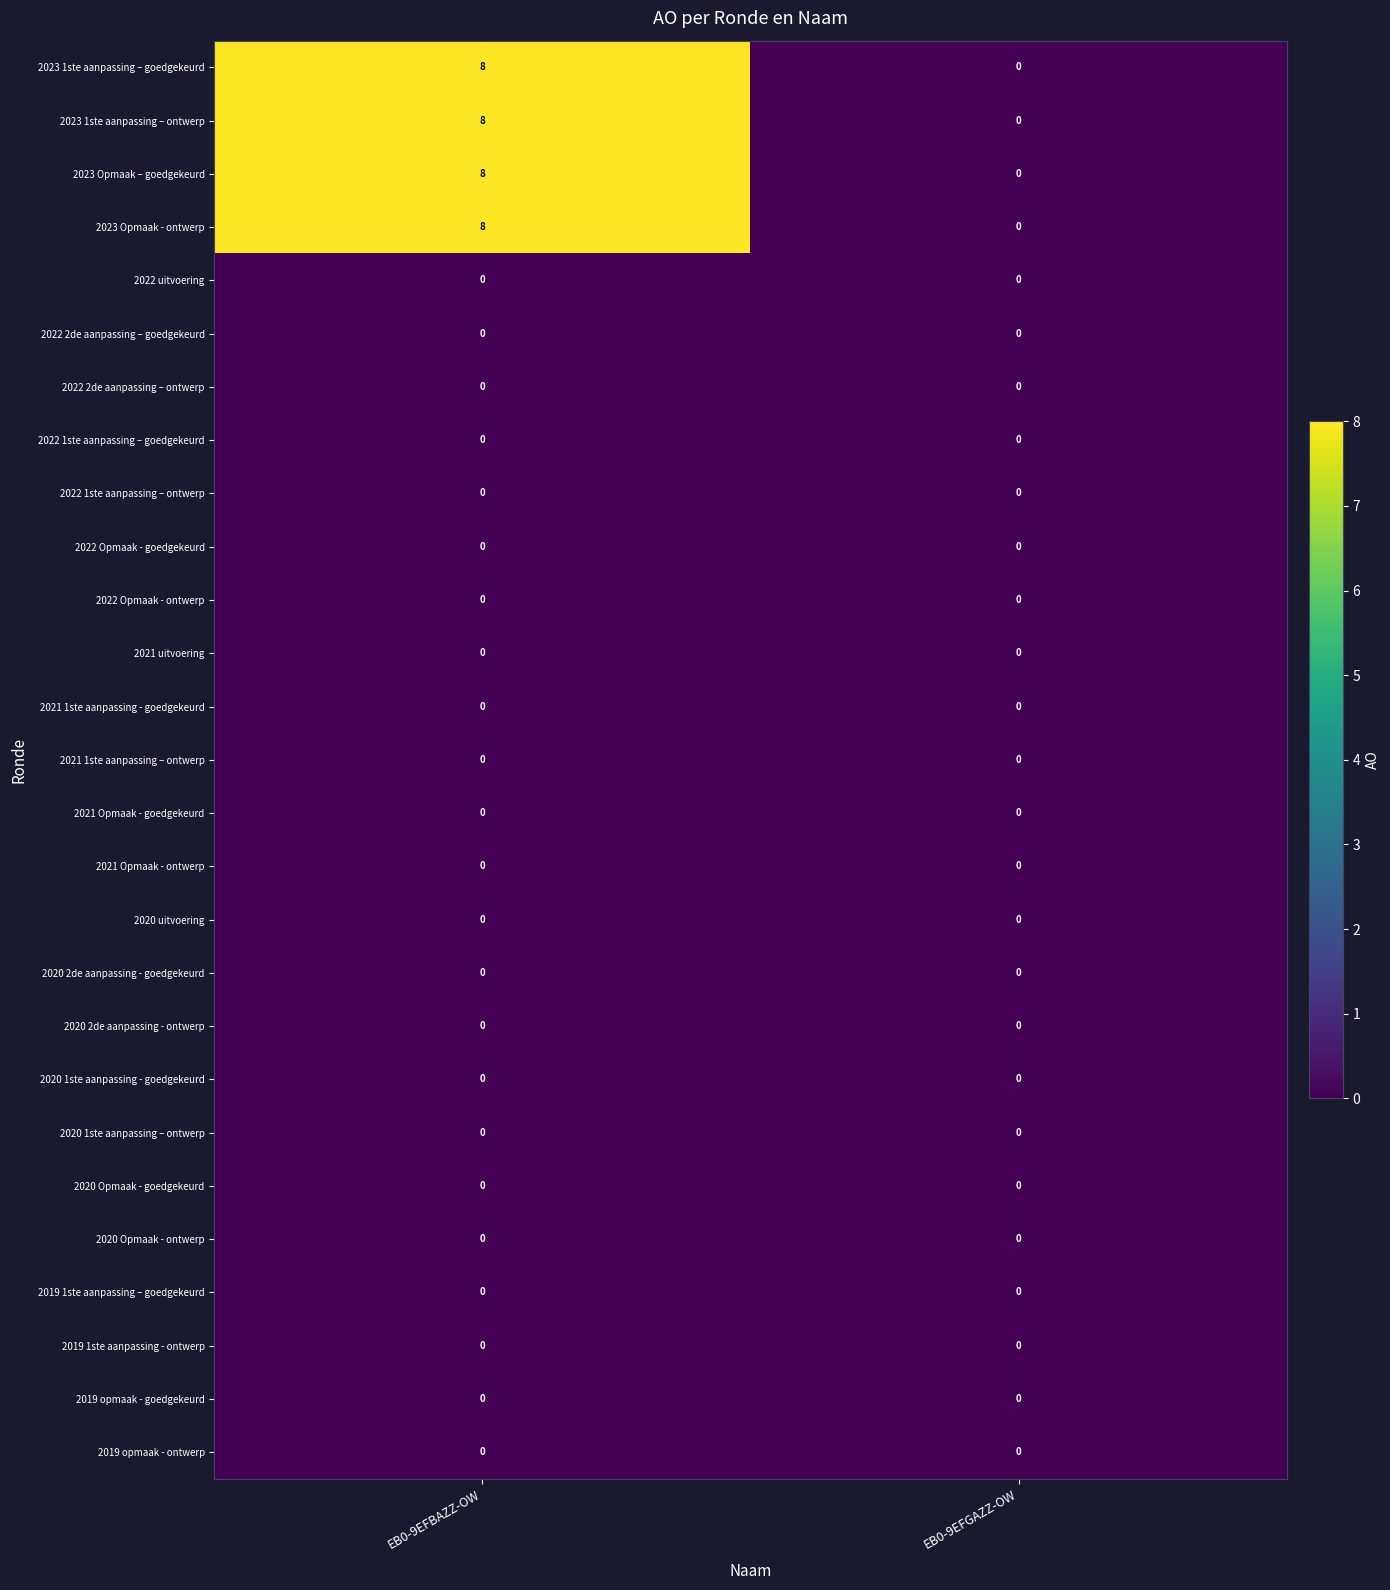

At which category is the sum across all series the highest?

EB0-9EFBAZZ-OW